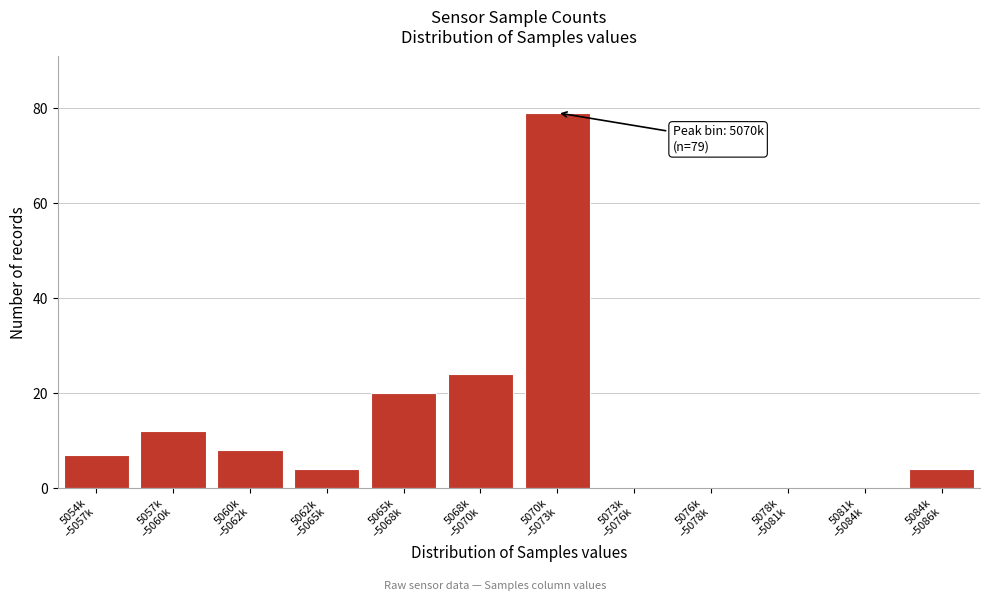

What is the sum of all values?

158